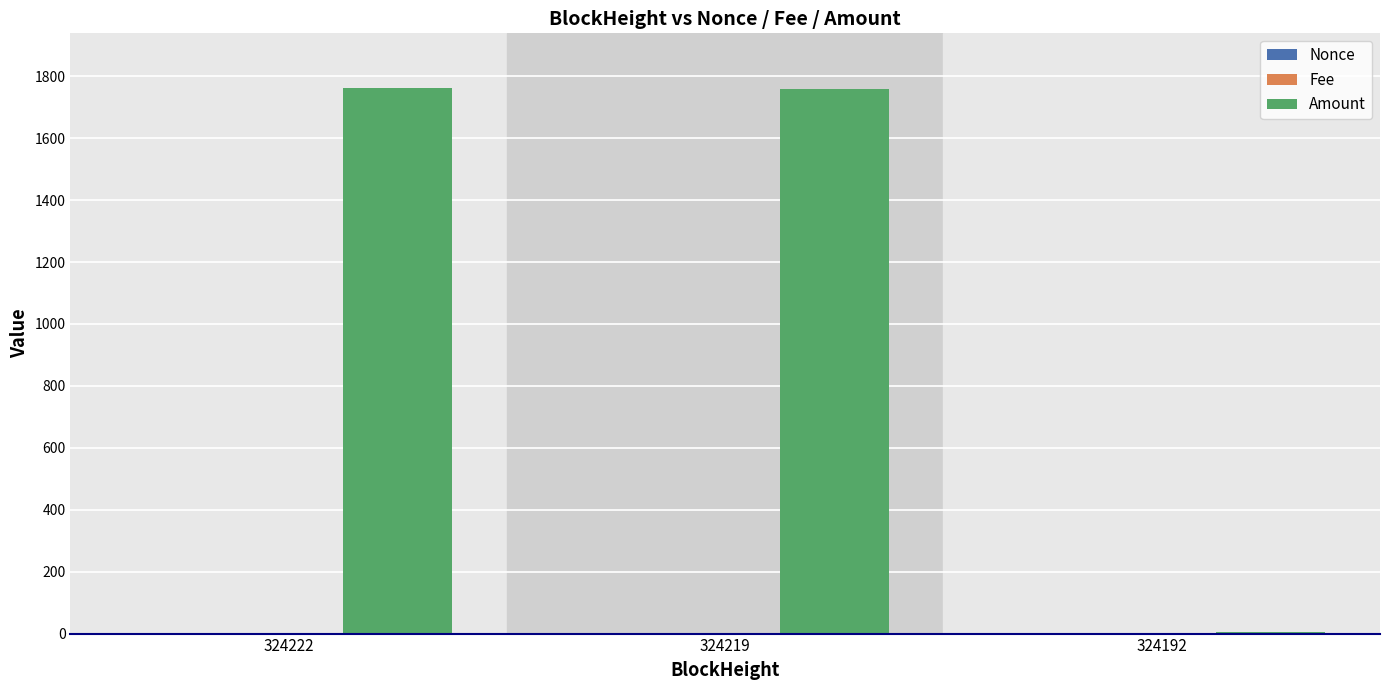

How many groups of bars are there?

3